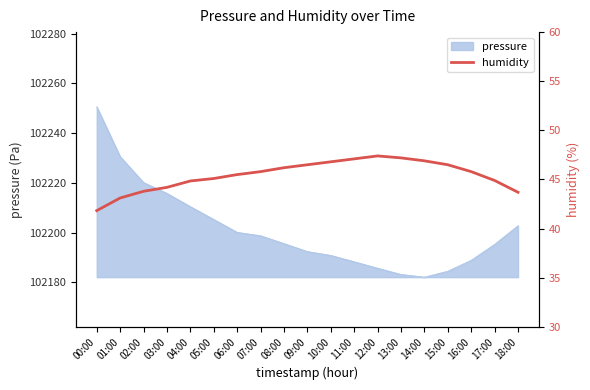

At which category does the chart reach its minimum across all series?

00:00